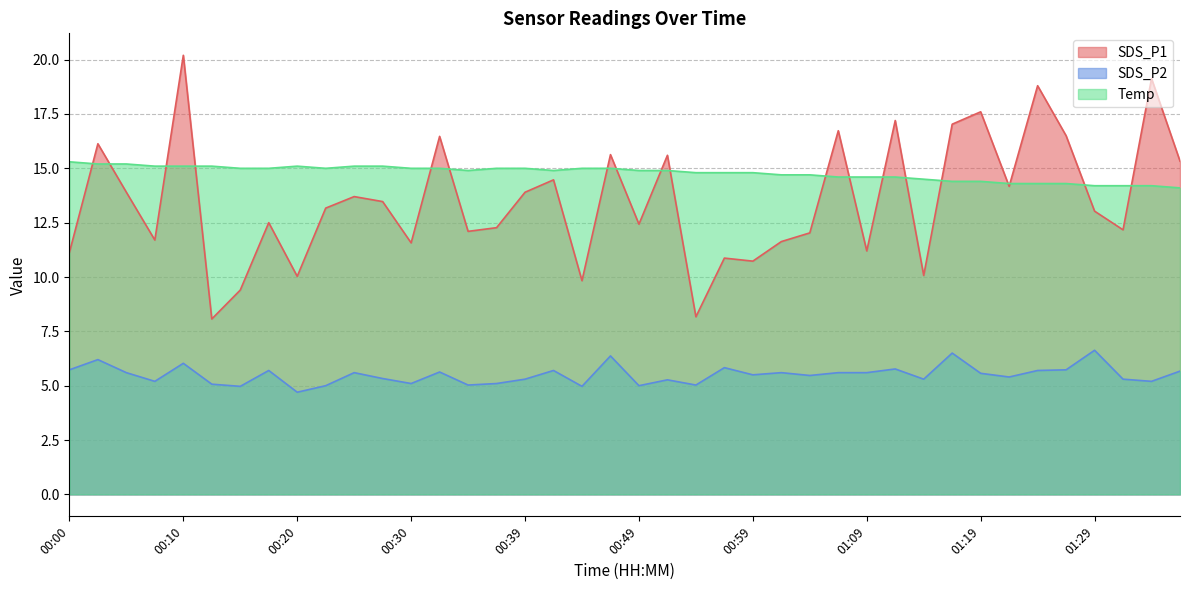

At which category is the sum across all series the highest?

00:10